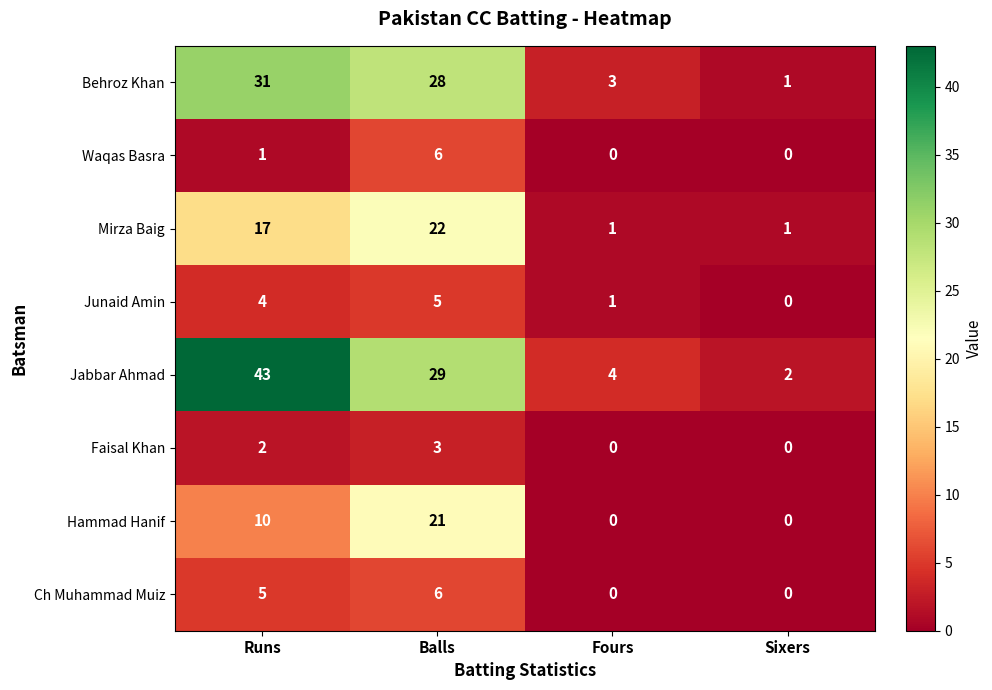

What is the approximate value of Waqas Basra at Balls?

6